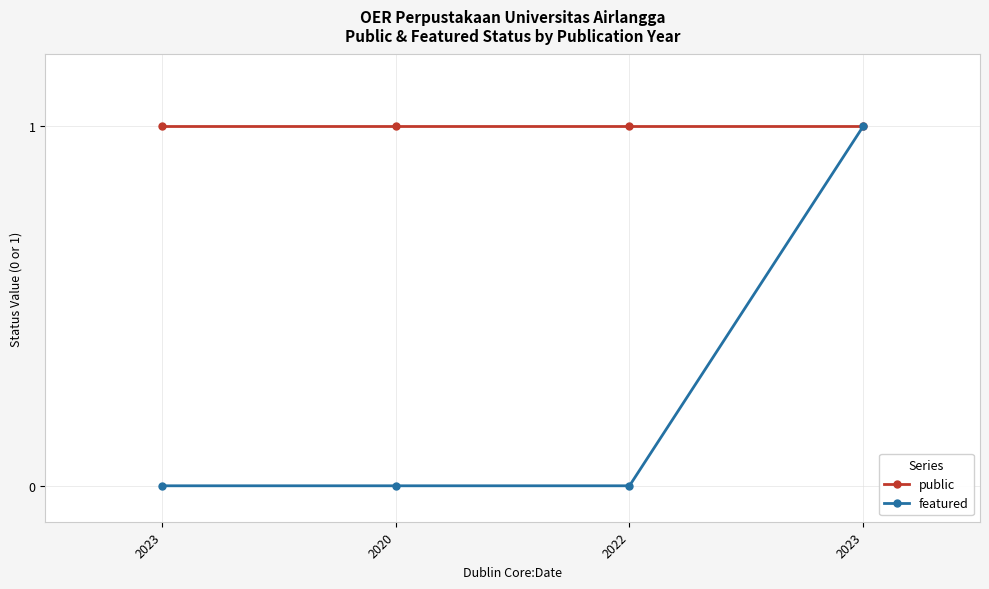

How many data points does each series have?

4